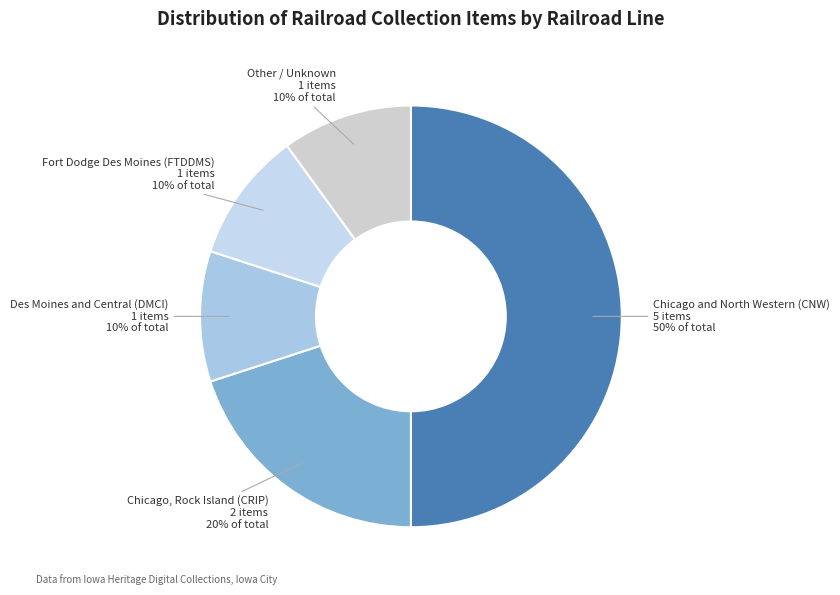

Is Des Moines and Central (DMCI) the majority of the pie?

No